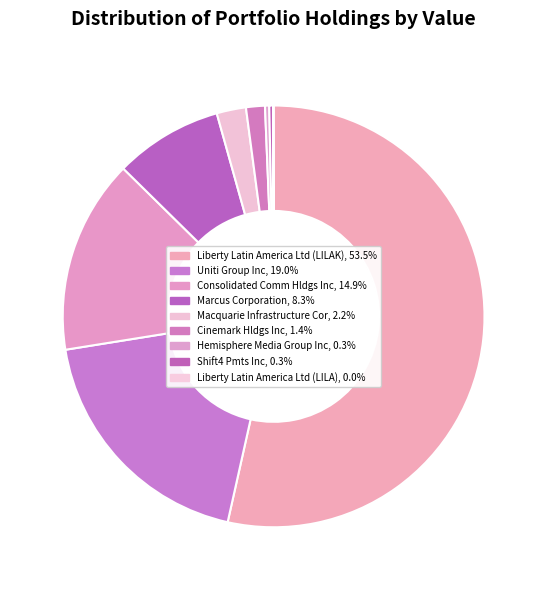

To the nearest percent, what portion does Uniti Group Inc represent?

19%